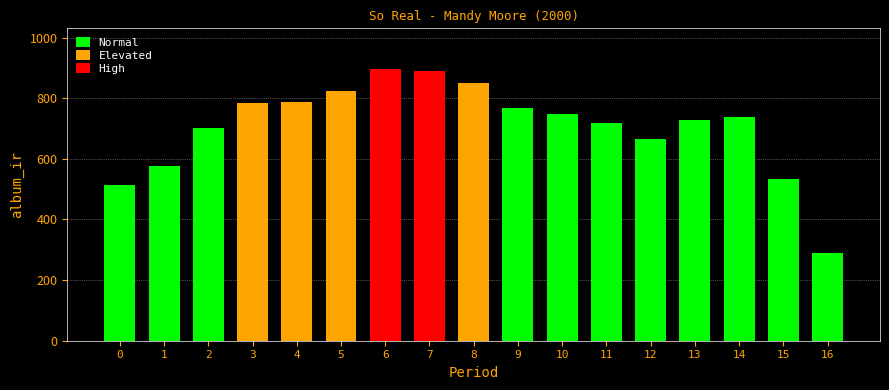

Where is the data nearest to the value 592?

1